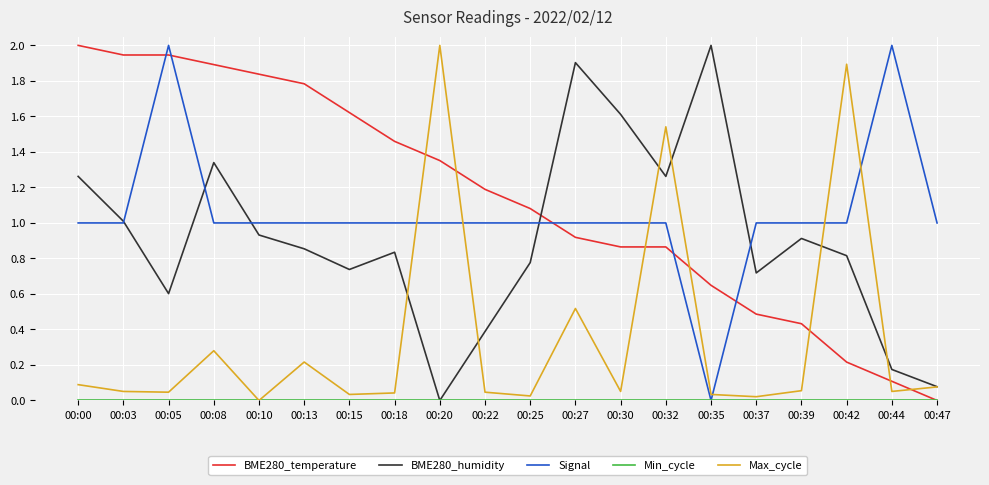

Is the value of BME280_humidity at 00:20 greater than the value of Max_cycle at 00:42?

No